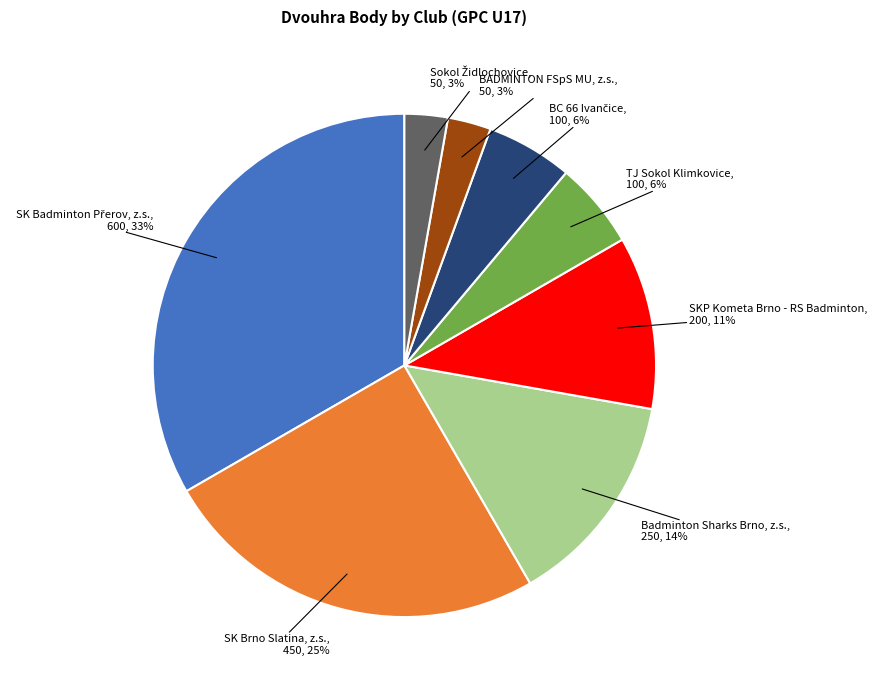

To the nearest percent, what is the average slice percentage?

12%